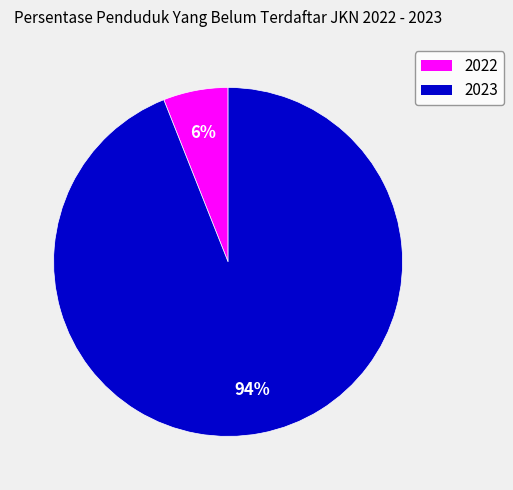

Rank the categories by value from highest to lowest.

2023, 2022